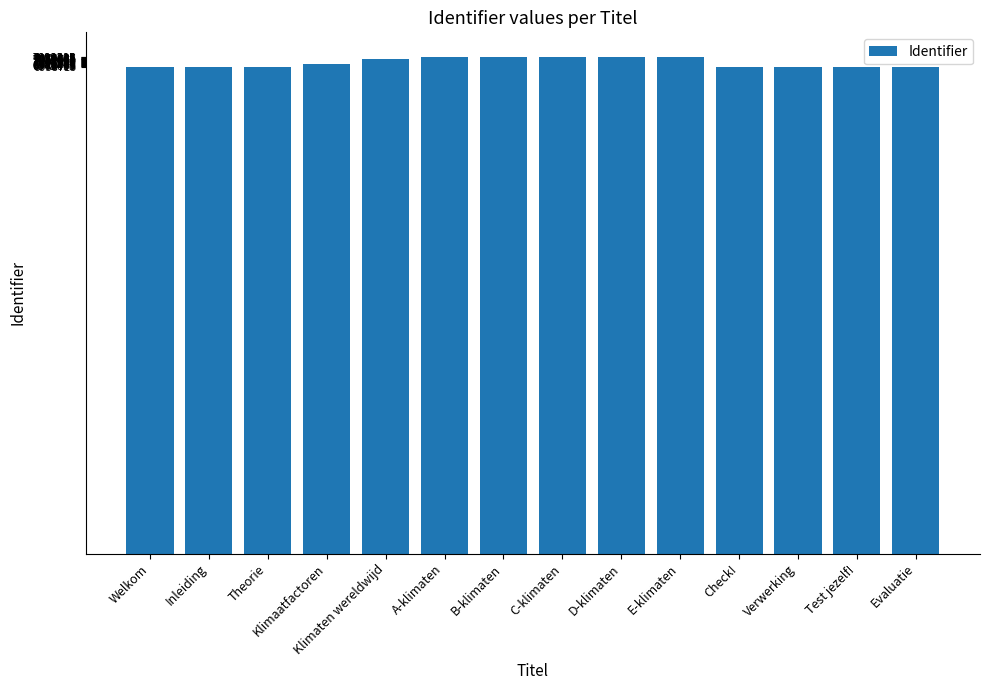

What position from the right is Inleiding?

13